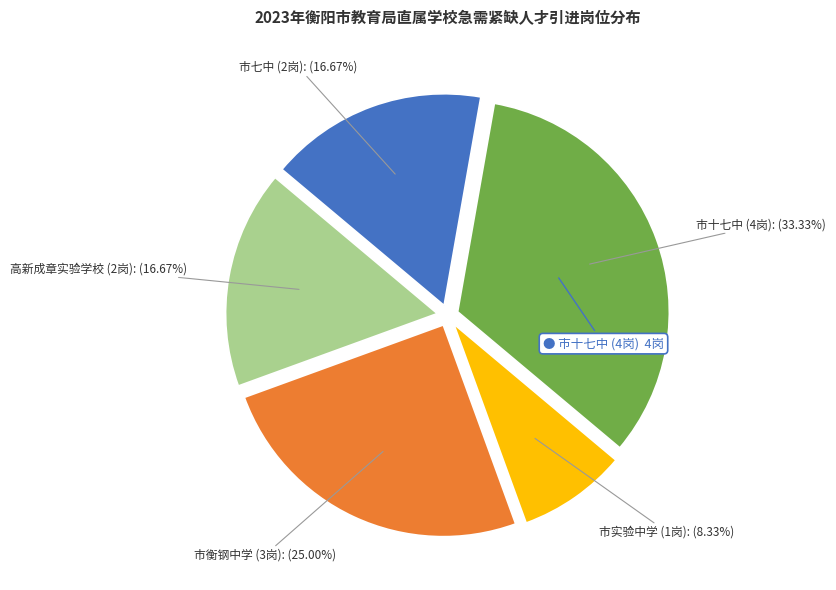

How many slices are in this pie chart?

5